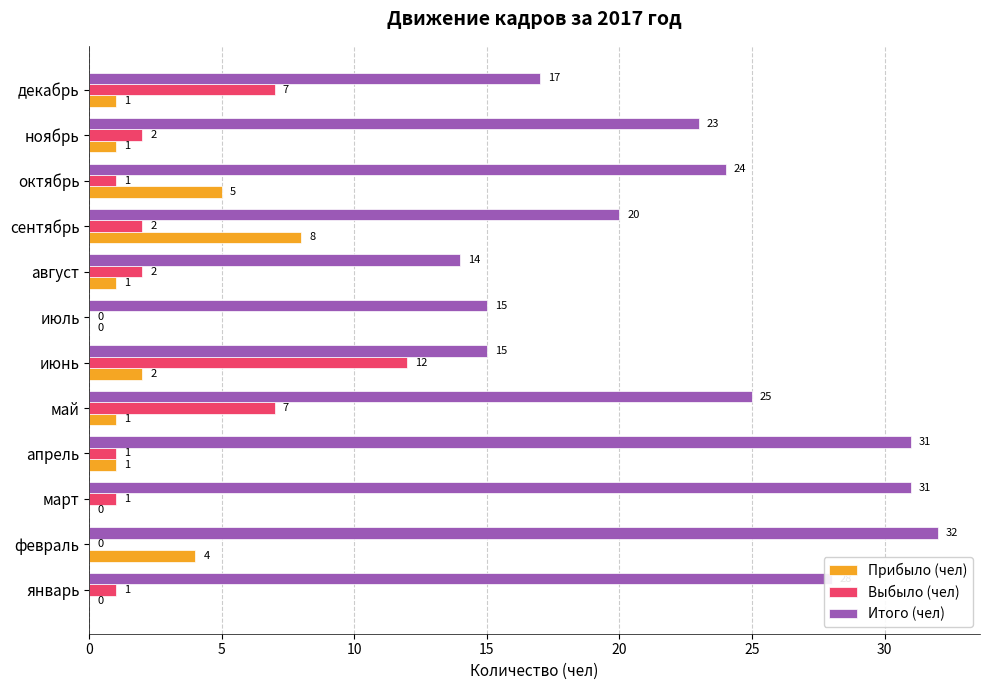

True or false: Выбыло (чел) has a value of 1 at январь.

True